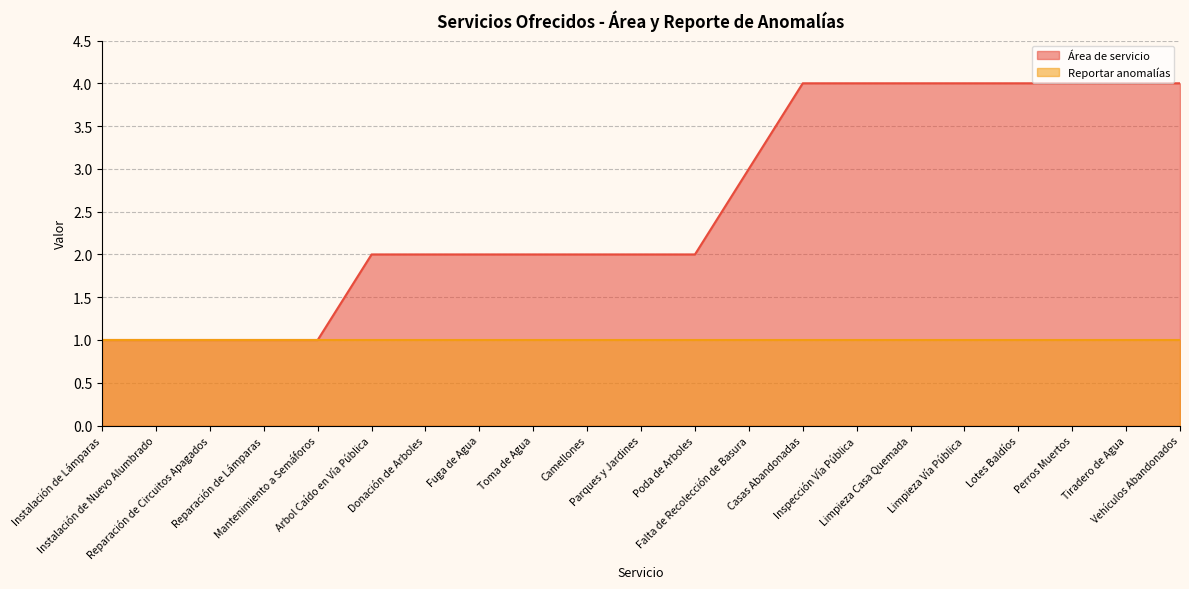

What is the difference between the second highest and minimum values?

3